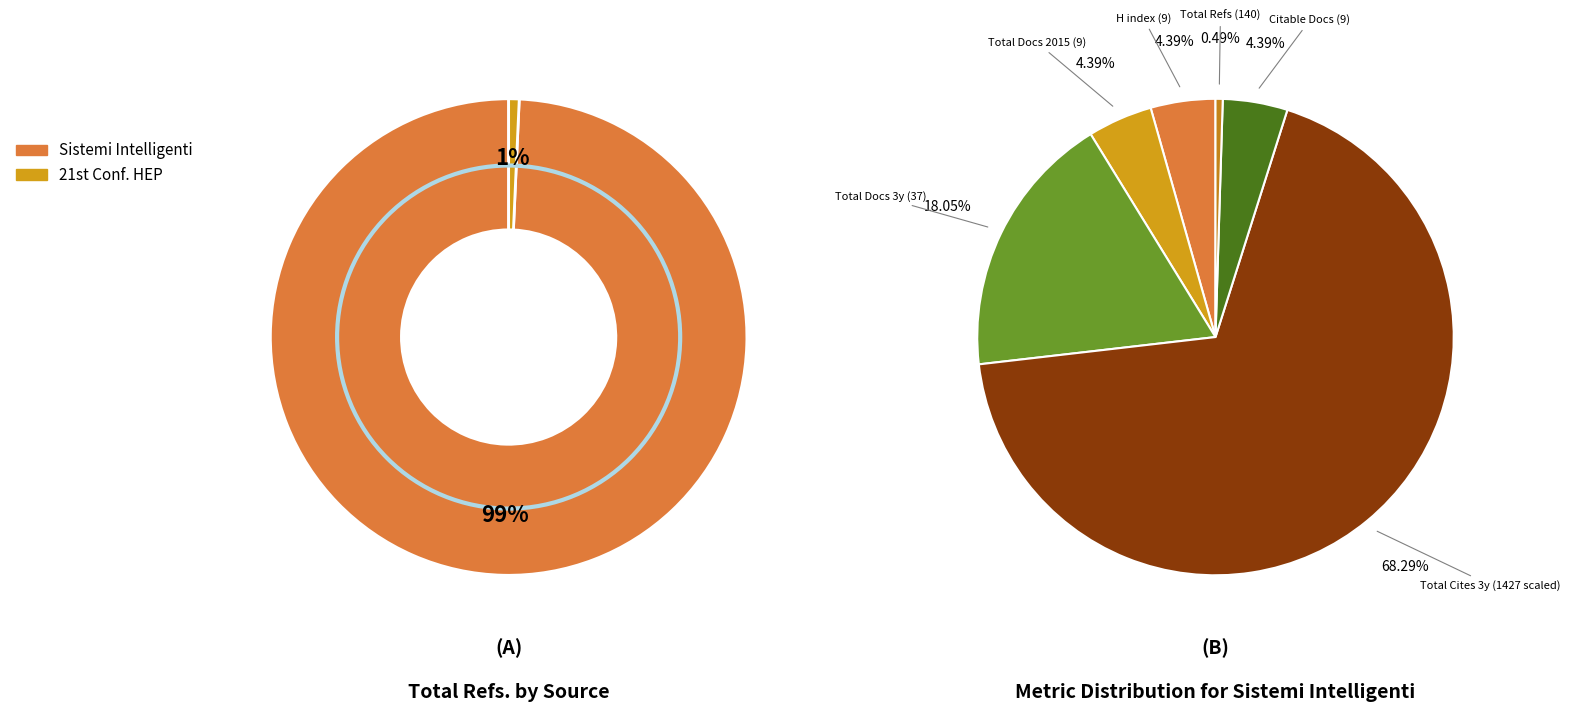

Which category has the biggest portion of the pie?

Sistemi Intelligenti